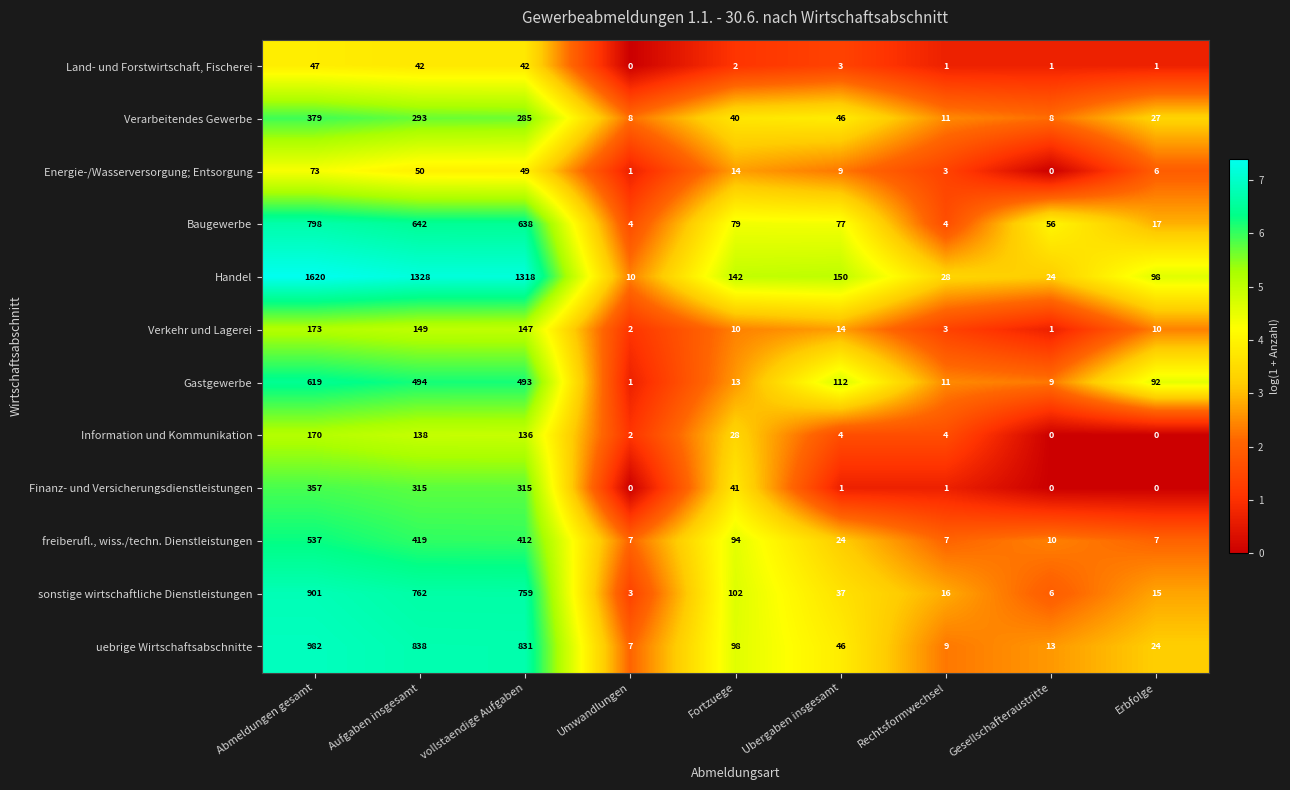

How many series are shown in this chart?

12